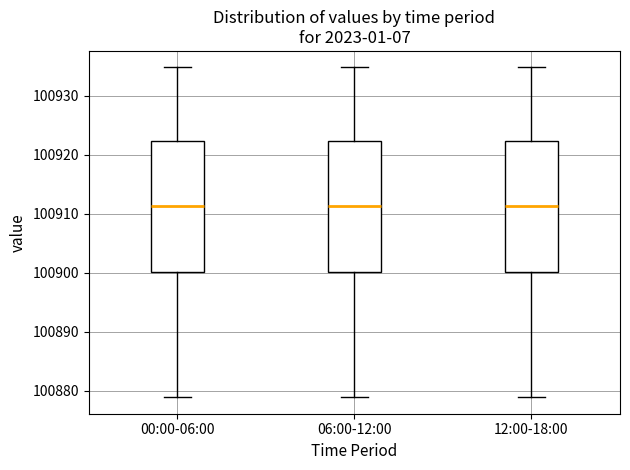

Reading left to right, read every box against the y-axis: the position of its median line, the range the box covers, and the ends of its whiskers. The values are not printed on the chart, so give them approximately, as read against the axis.

00:00-06:00: median 100911, box 100900 to 100922, whiskers 100879 to 100935
06:00-12:00: median 100911, box 100900 to 100922, whiskers 100879 to 100935
12:00-18:00: median 100911, box 100900 to 100922, whiskers 100879 to 100935